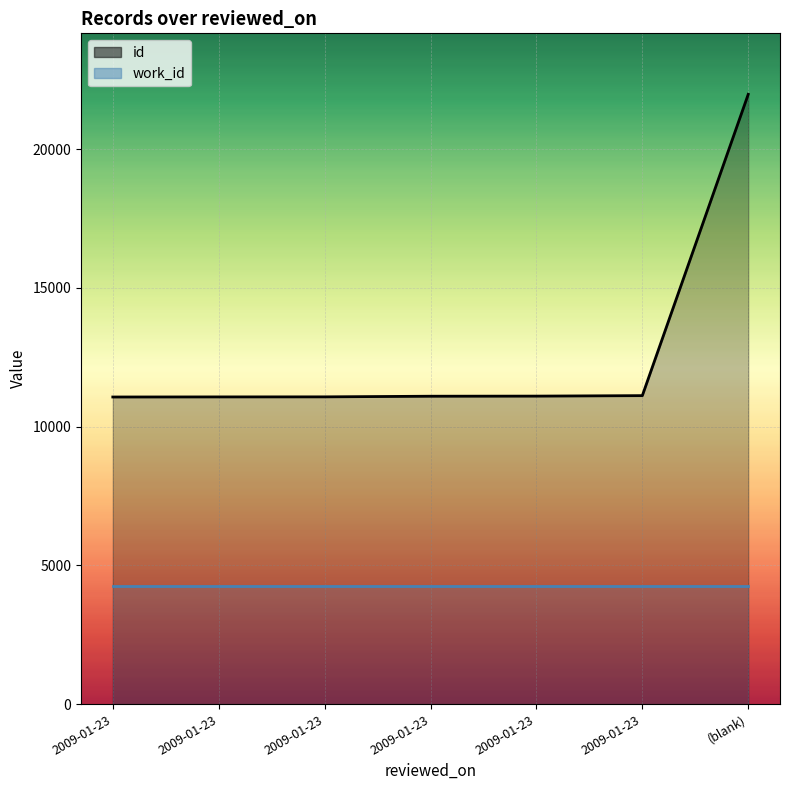

True or false: the data shows 15039 at 2009-01-23.

False